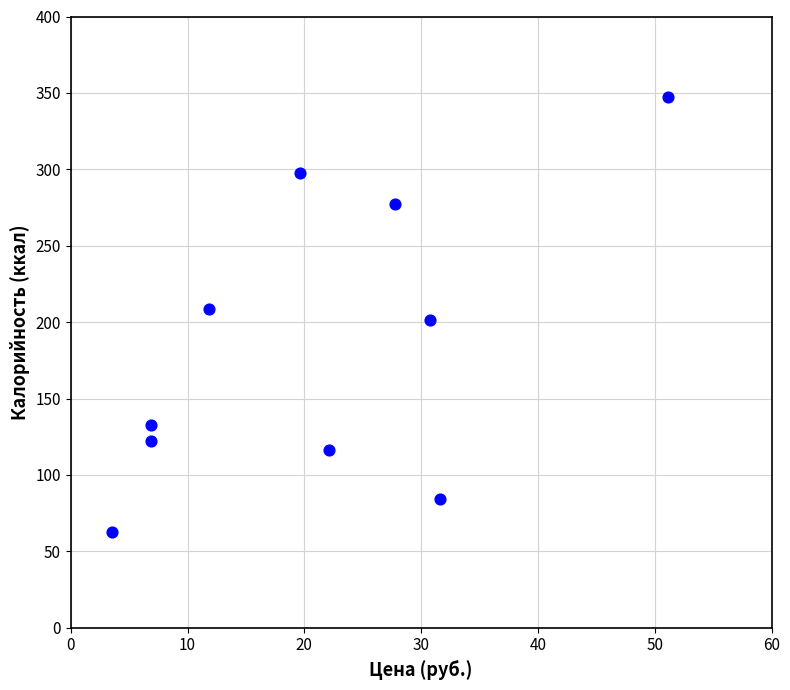

What is the range of Y values (max minus min)?

284.4